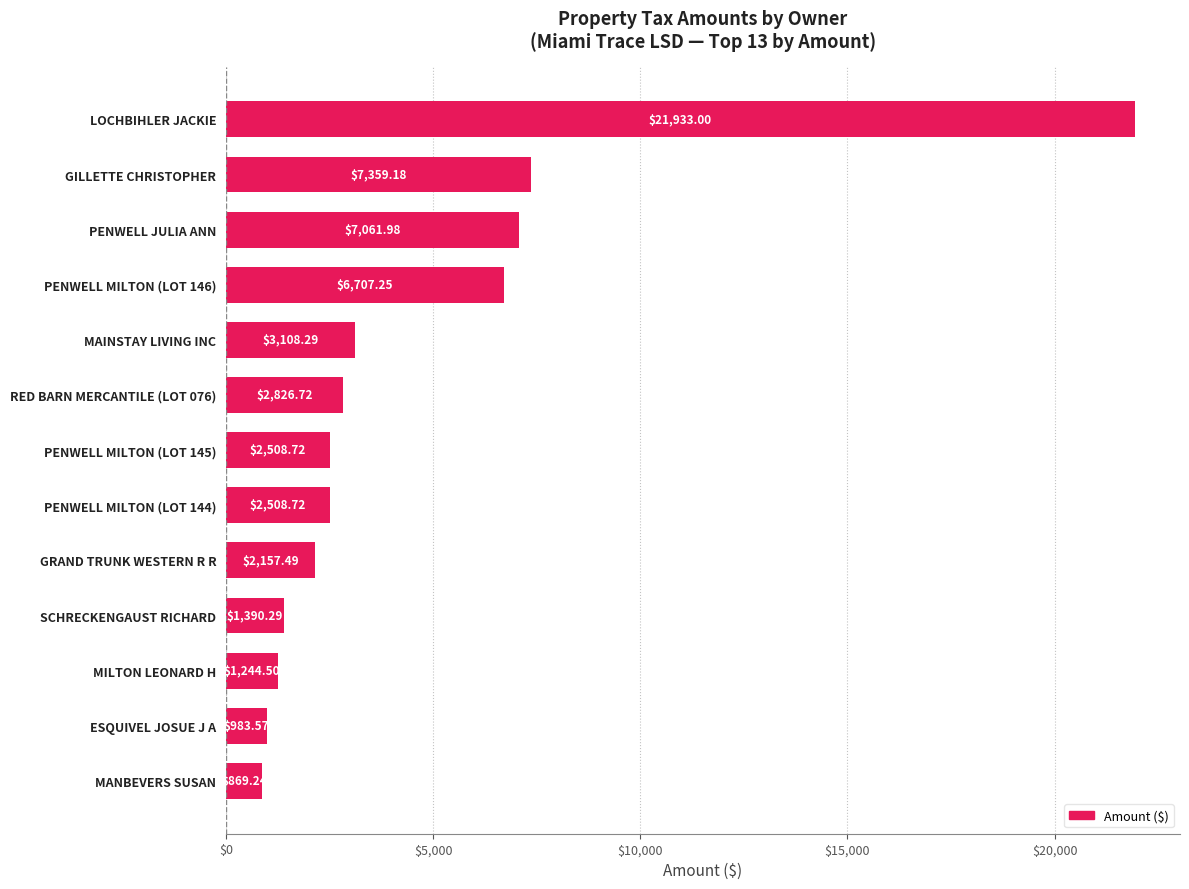

What is the greatest value displayed?

21933.0